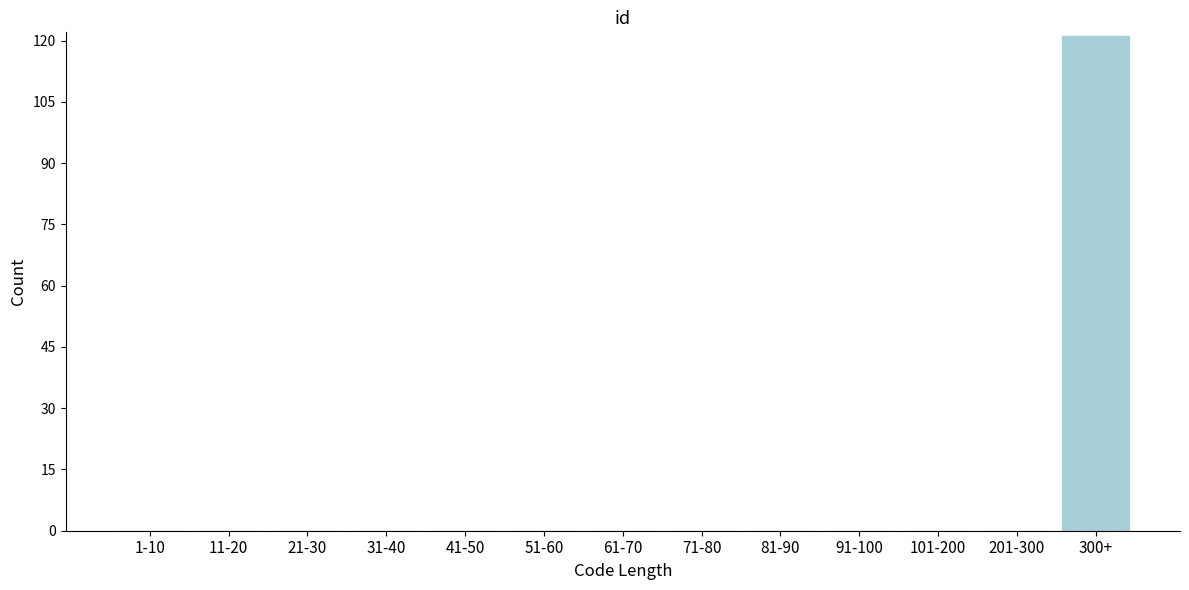

Reading right to left, transcribe all the data shown in this chart.

300+=121	201-300=0	101-200=0	91-100=0	81-90=0	71-80=0	61-70=0	51-60=0	41-50=0	31-40=0	21-30=0	11-20=0	1-10=0